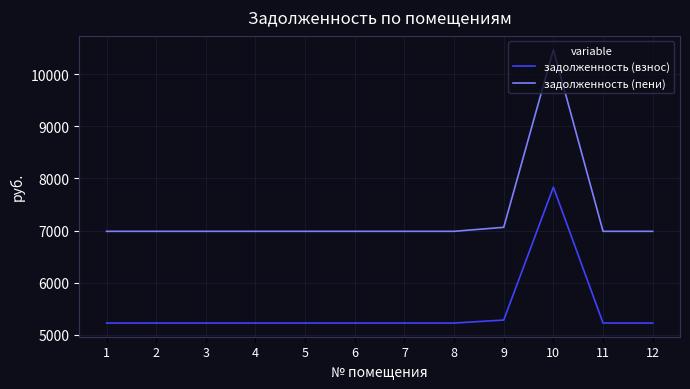

Which category has the highest value in the задолженность (взнос) series?

10